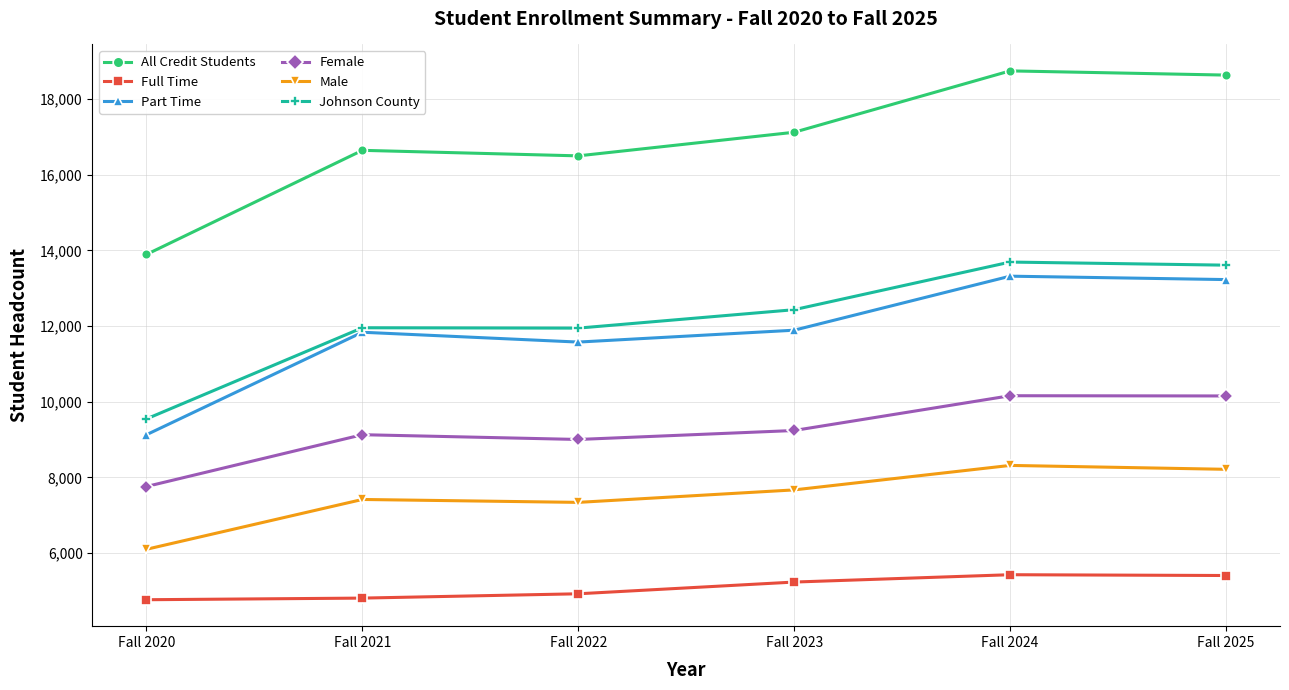

What is the average value of the Part Time series?

11828